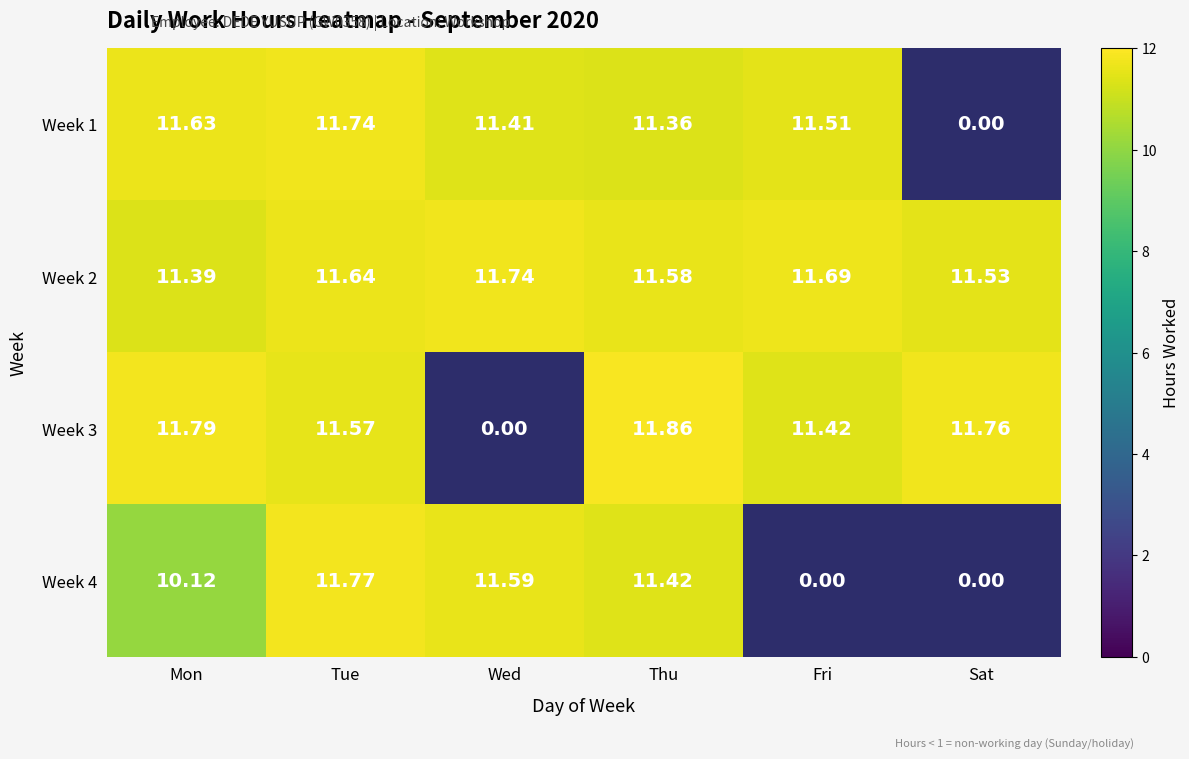

Which has a higher value, Sat or Fri?

Fri